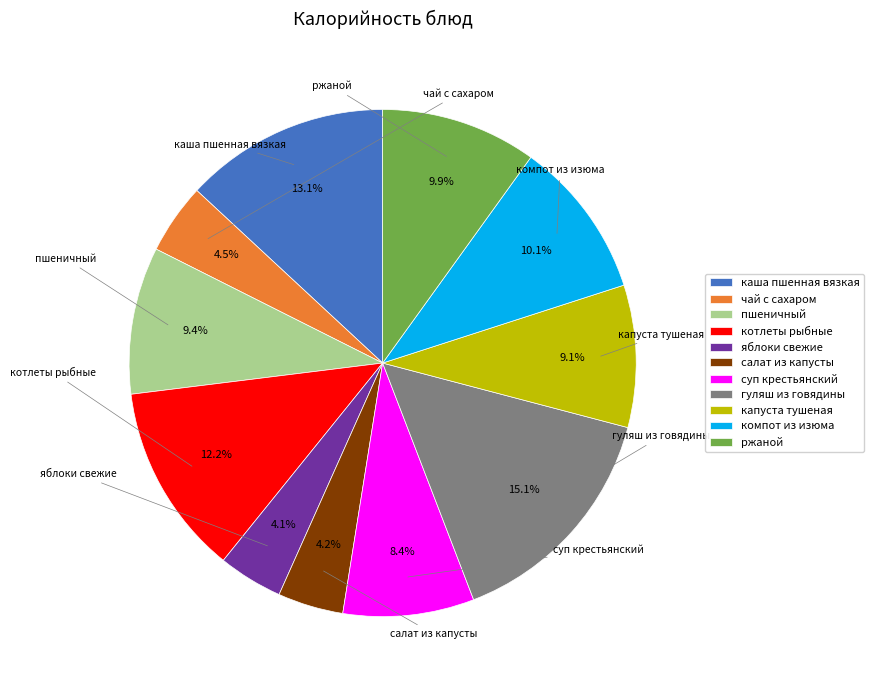

How many segments does this pie chart have?

11